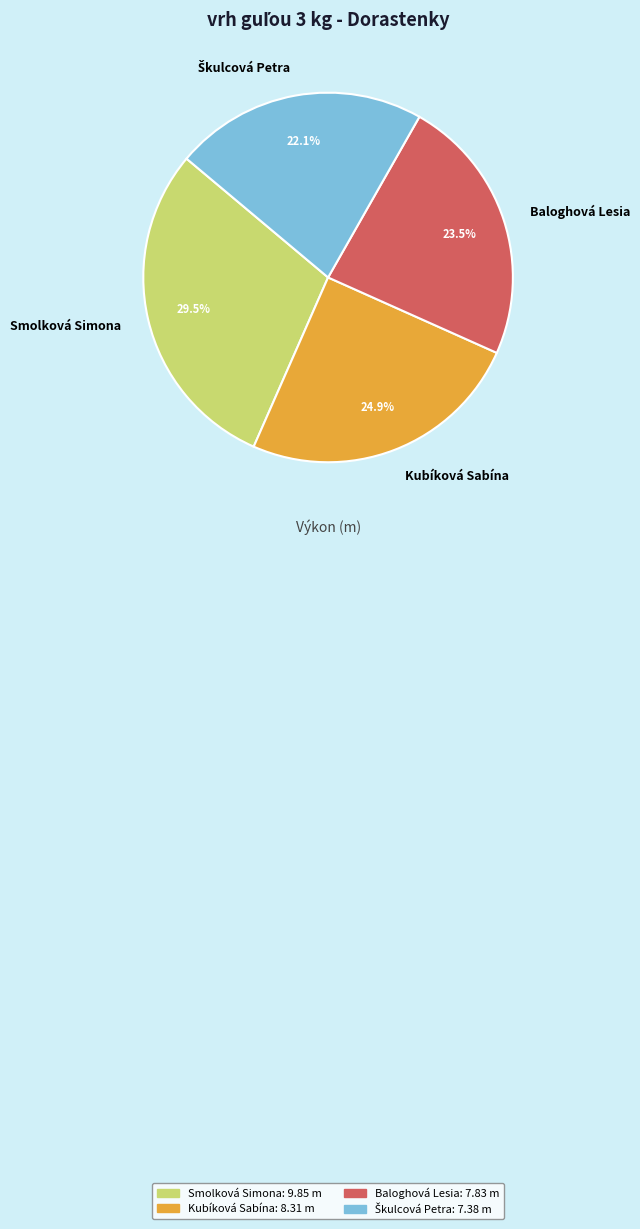

Which category has the biggest portion of the pie?

Smolková Simona